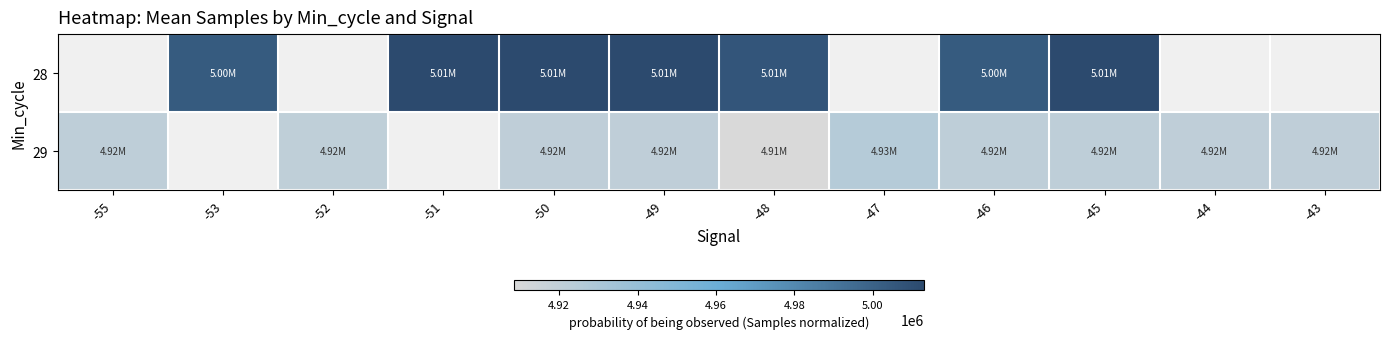

Where does the 28 series first go above 5003896?

-51